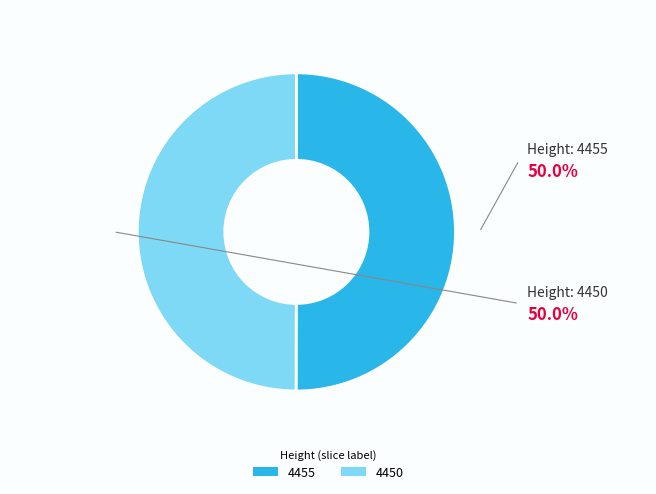

What is the ratio of the value at 4455 to the value at 4450?

1.0